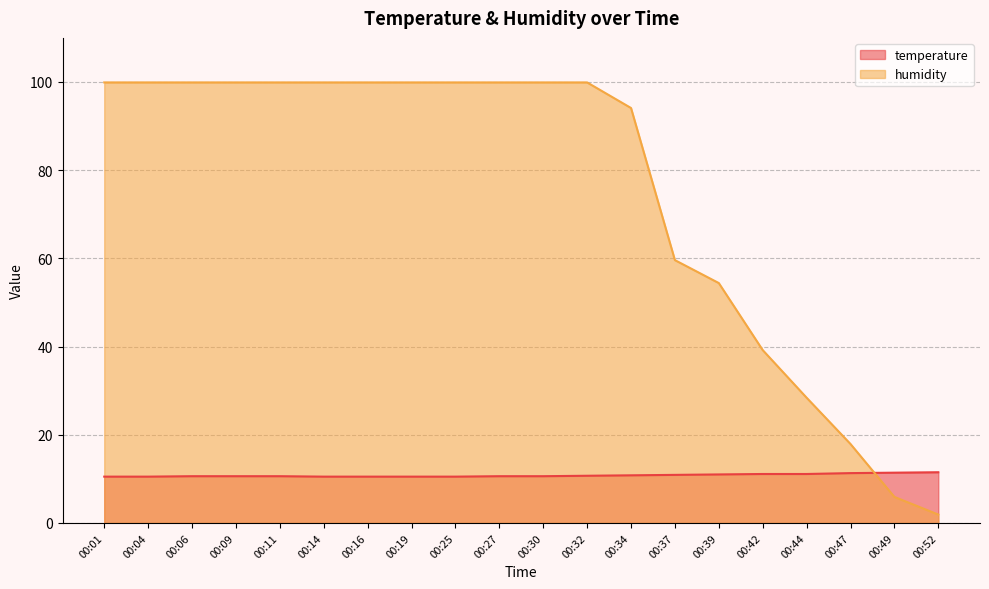

What is the difference between the highest and lowest values at 00:04?

89.4